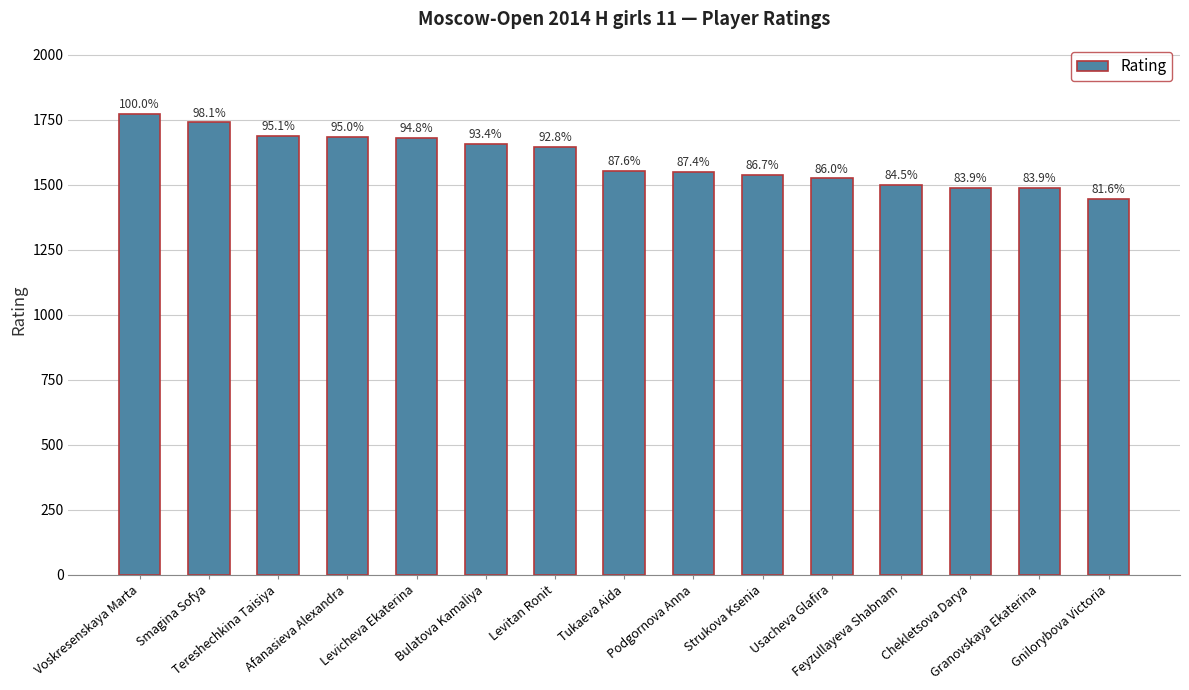

Are the bars horizontal?

No